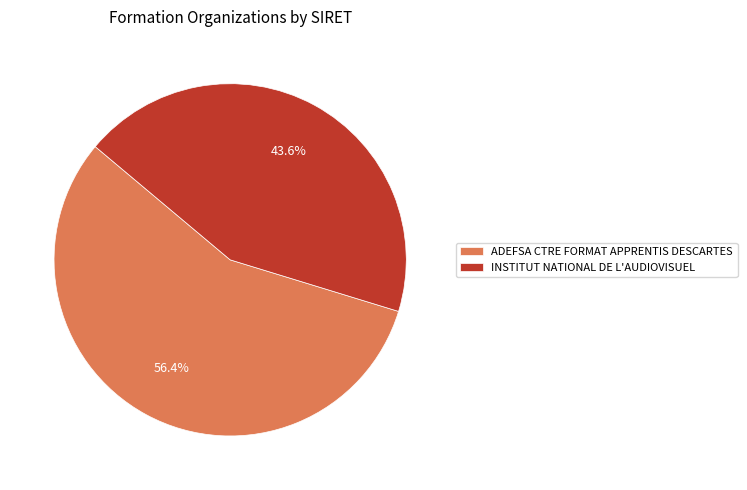

Which slice is the smallest?

INSTITUT NATIONAL DE L'AUDIOVISUEL